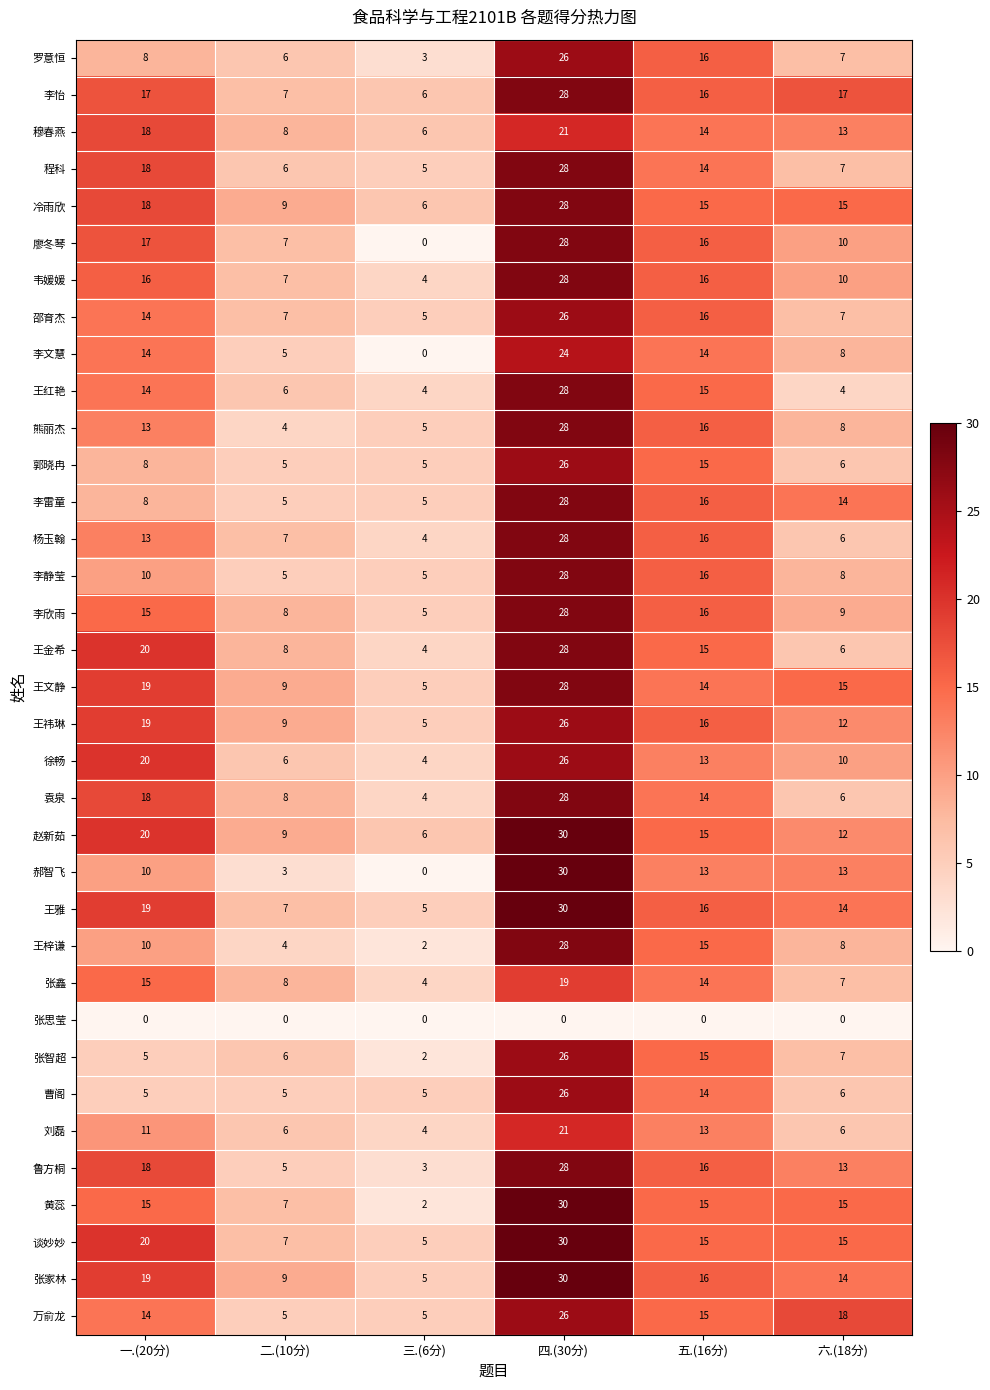

What is the sum of all 刘磊 values?

61